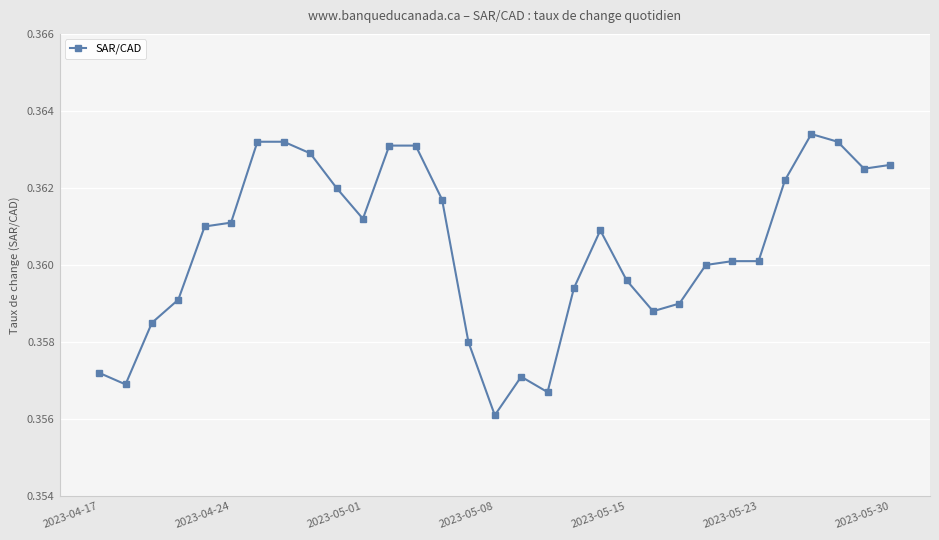

True or false: the data has more than 2 interior local peaks.

True